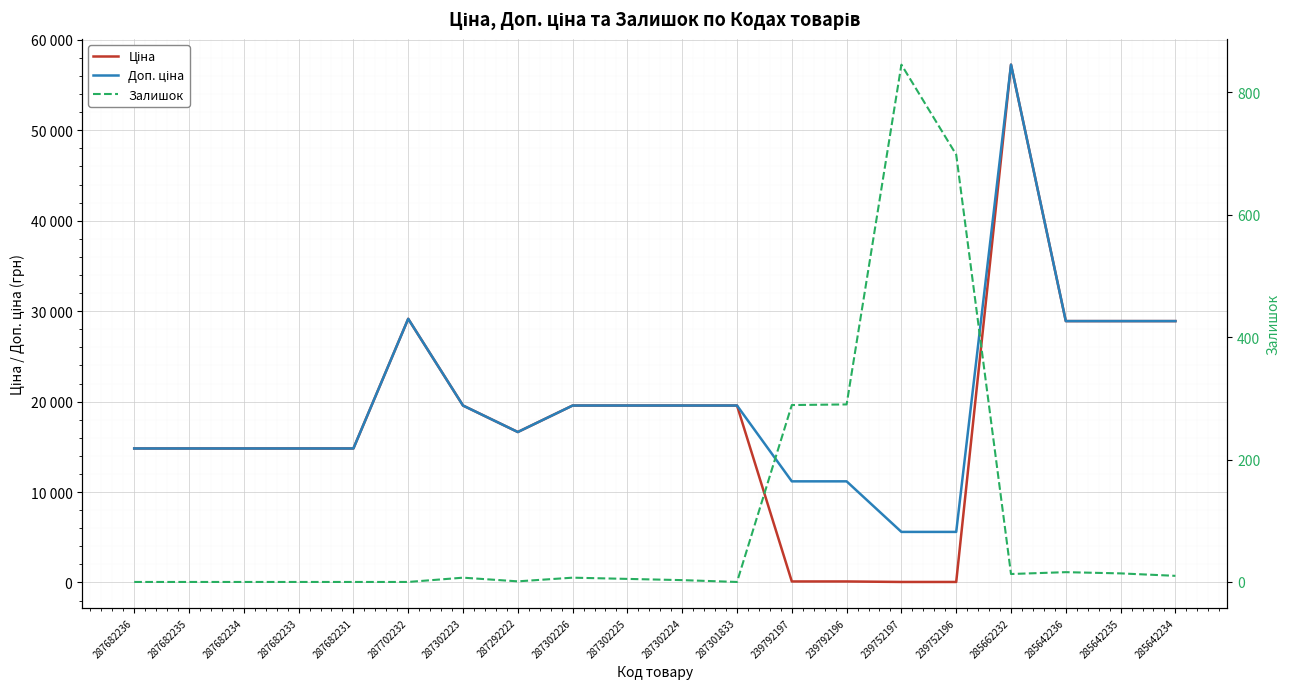

Which series has the widest spread of values?

Ціна